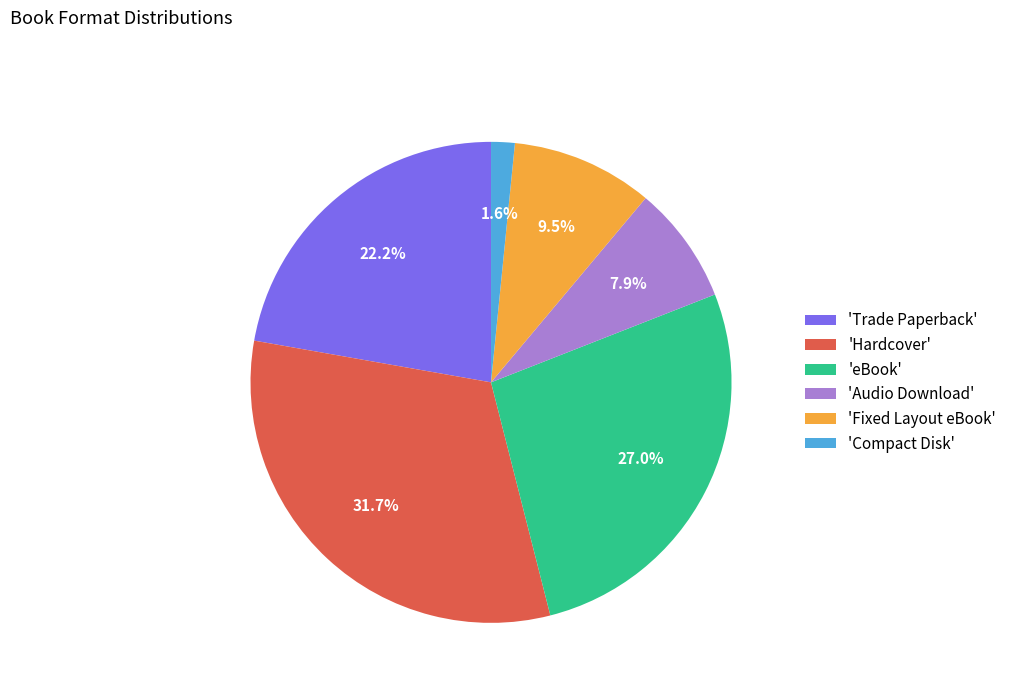

Between 'eBook' and 'Hardcover', which is larger?

'Hardcover'